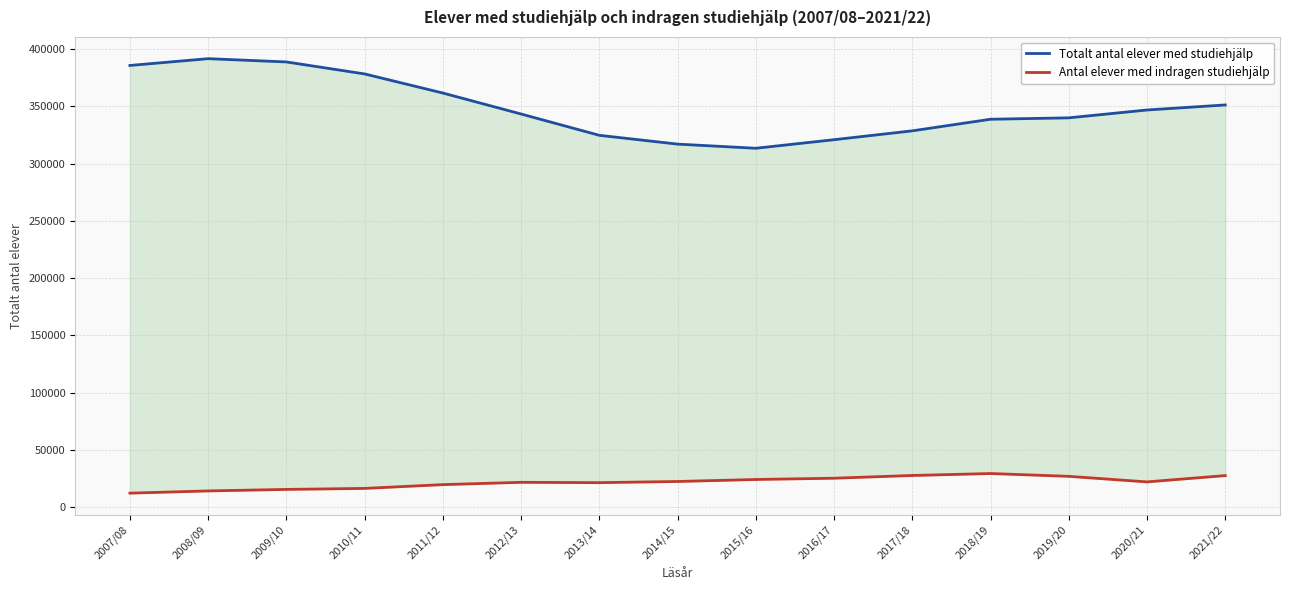

What is the minimum value for Antal elever med indragen studiehjälp?

12439